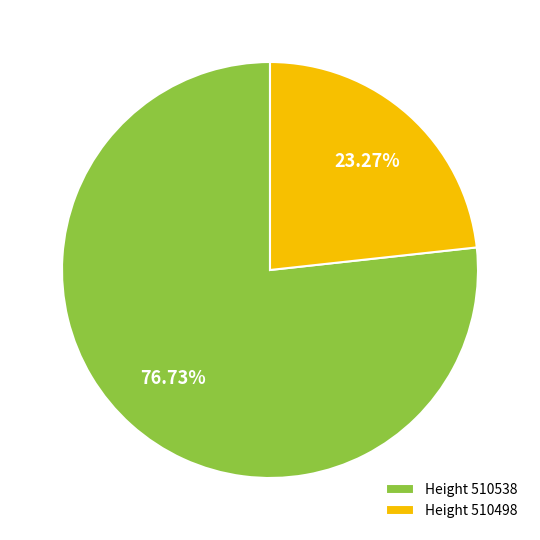

Combined, do Height 510538 and Height 510498 account for over 50%?

Yes